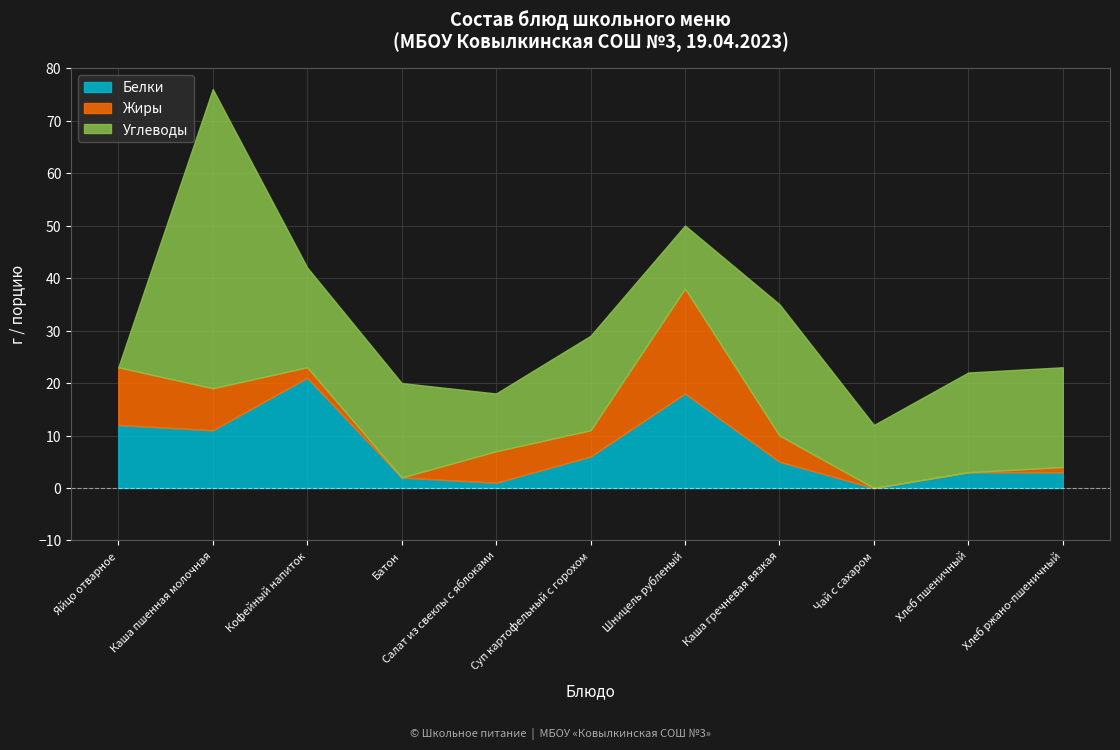

Which has a higher value, Хлеб пшеничный or Кофейный напиток?

Кофейный напиток